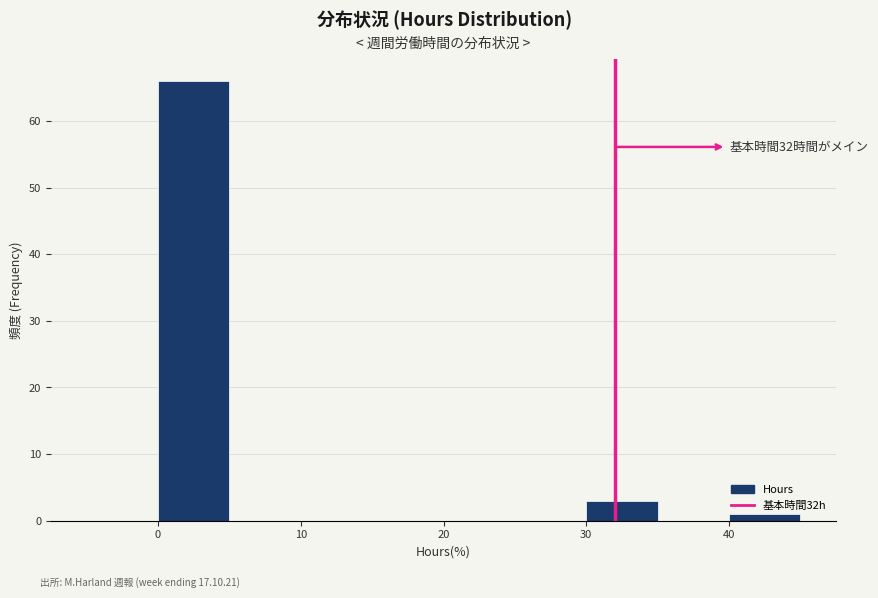

Over which range of the x-axis is the bar tallest?

0 to 5